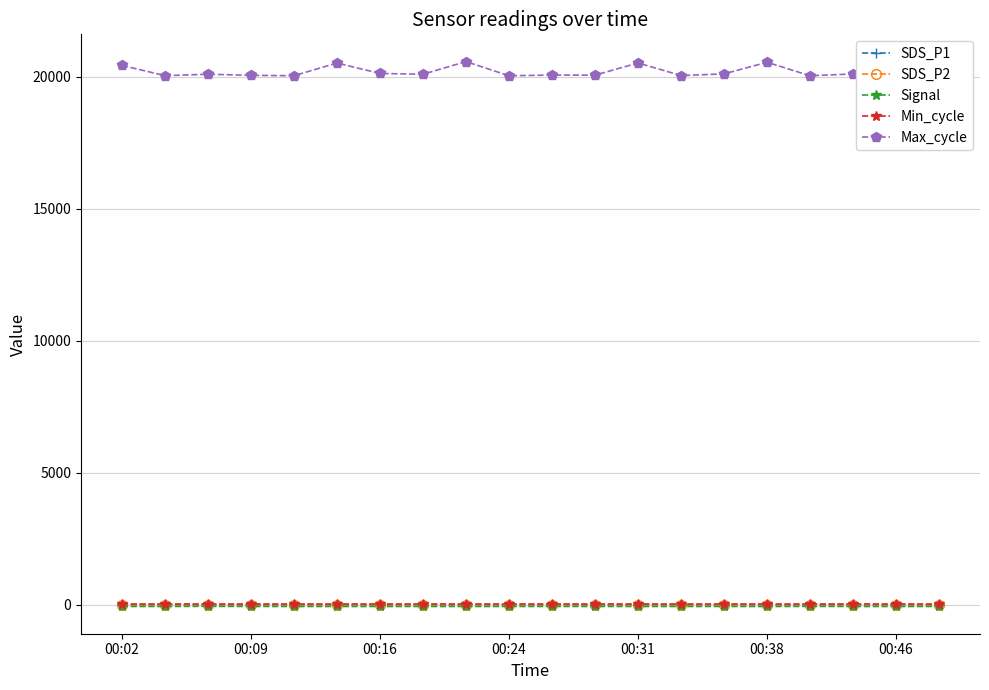

In SDS_P2, how many points are higher than both neighbors (excluding endpoints)?

6